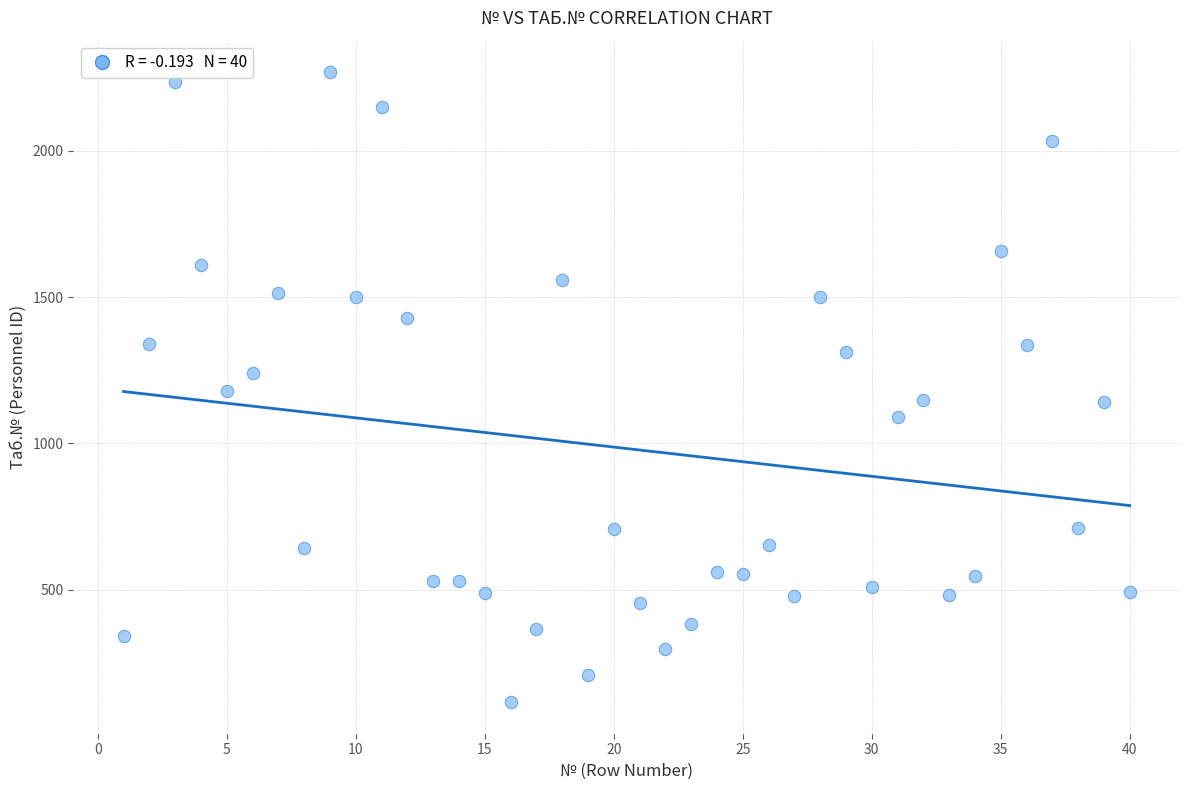

What is the range of Y values (max minus min)?

2154